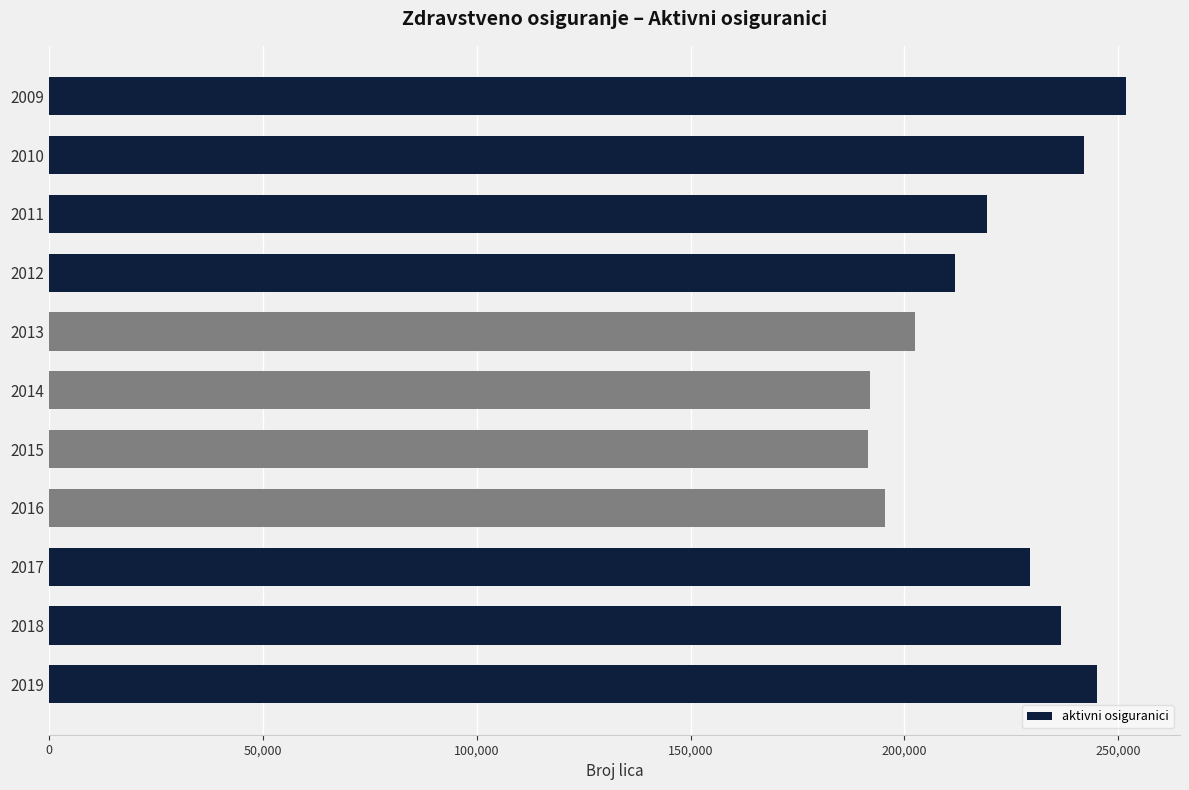

What is the value of the 4th bar from the top?

211814